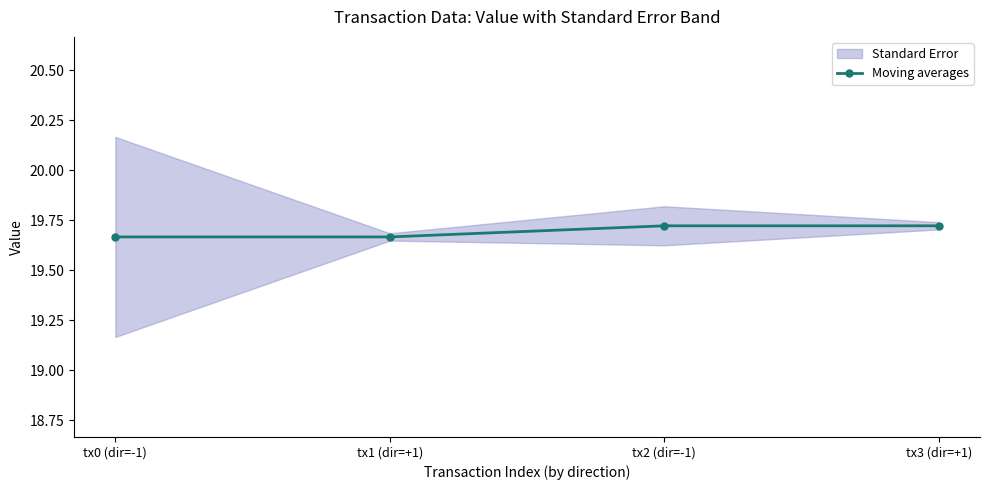

Rank the categories by value from highest to lowest.

tx2 (dir=-1), tx3 (dir=+1), tx0 (dir=-1), tx1 (dir=+1)